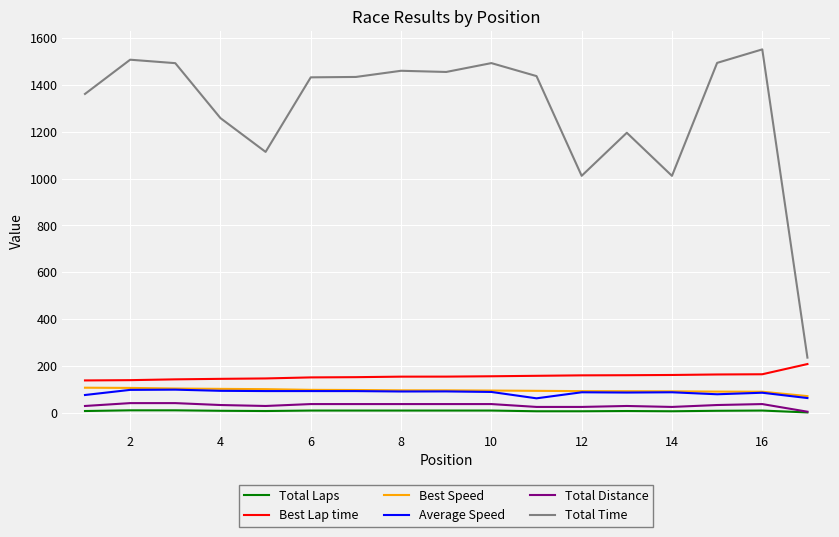

Which series has the largest range (max minus min)?

Total Time